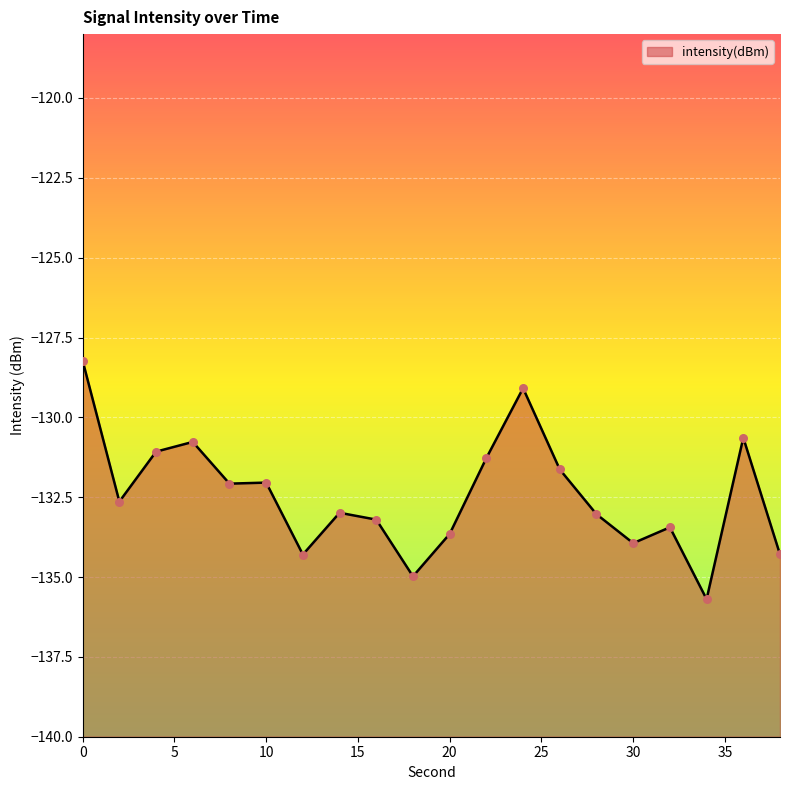

Which has a higher value, 26 or 28?

26